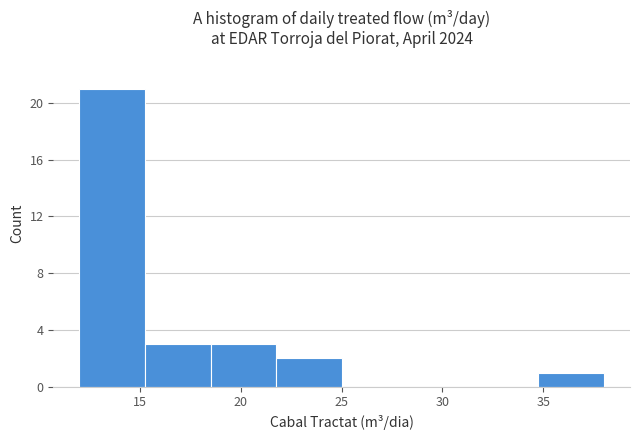

How tall is the bar that spans 15.25 to 18.50 on the x-axis? Neither the bar edges nor the heights are printed on the chart, so give them approximately, as read against the axes.

3